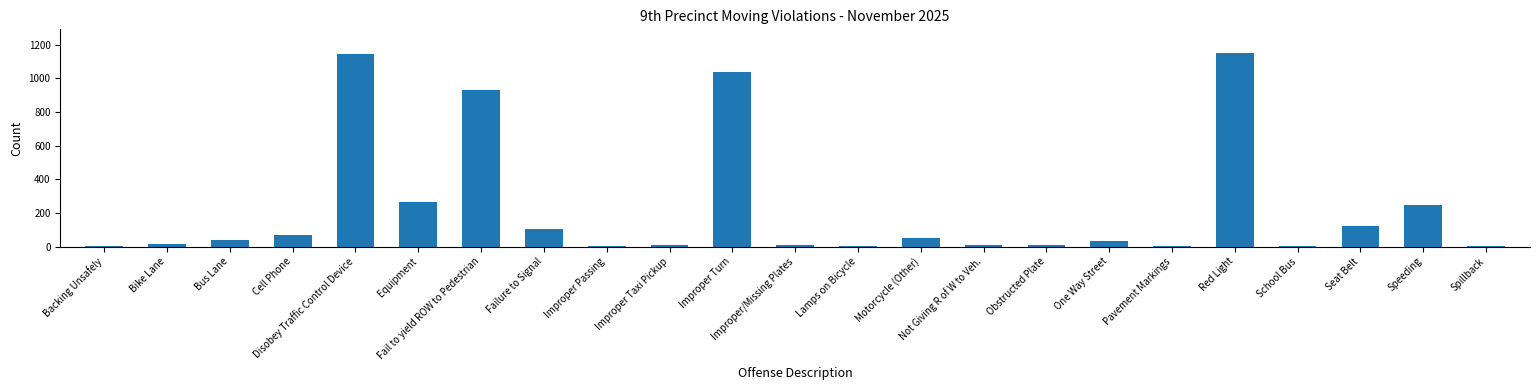

What is the maximum value shown in the chart?

1152